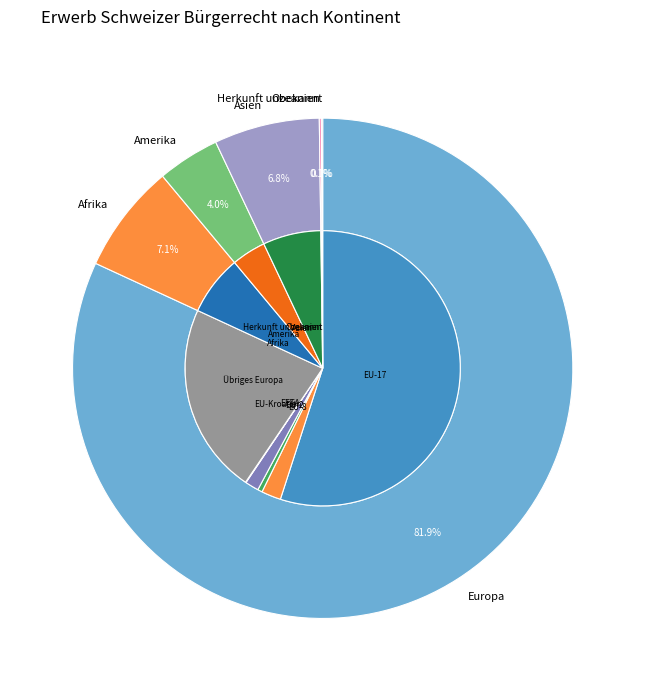

Does Asien account for over 50% of the chart?

No